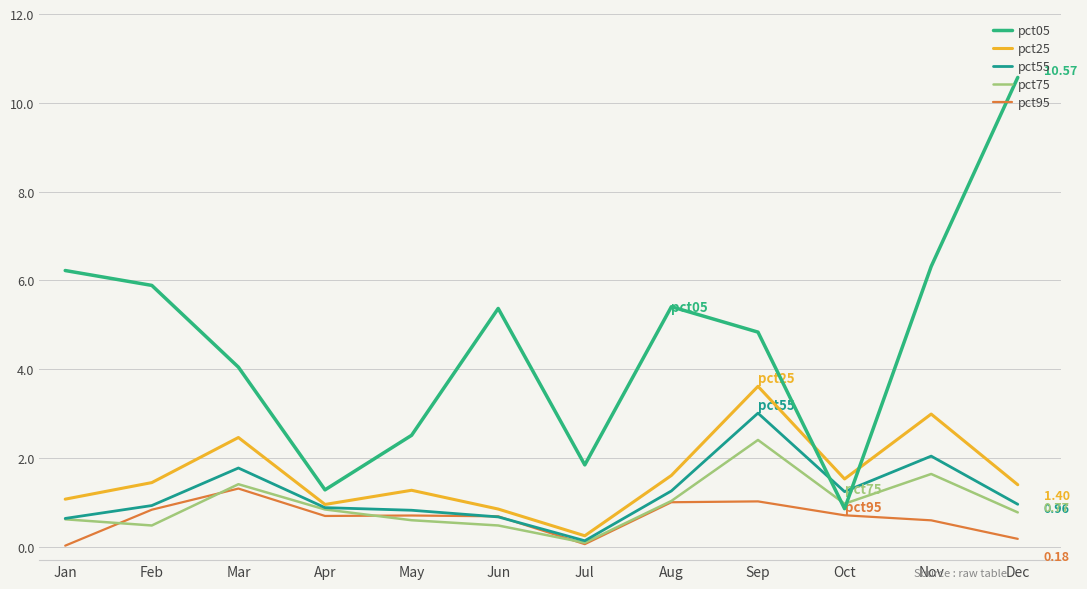

What is the value of the pct05 point at the 10th from the left?

0.9